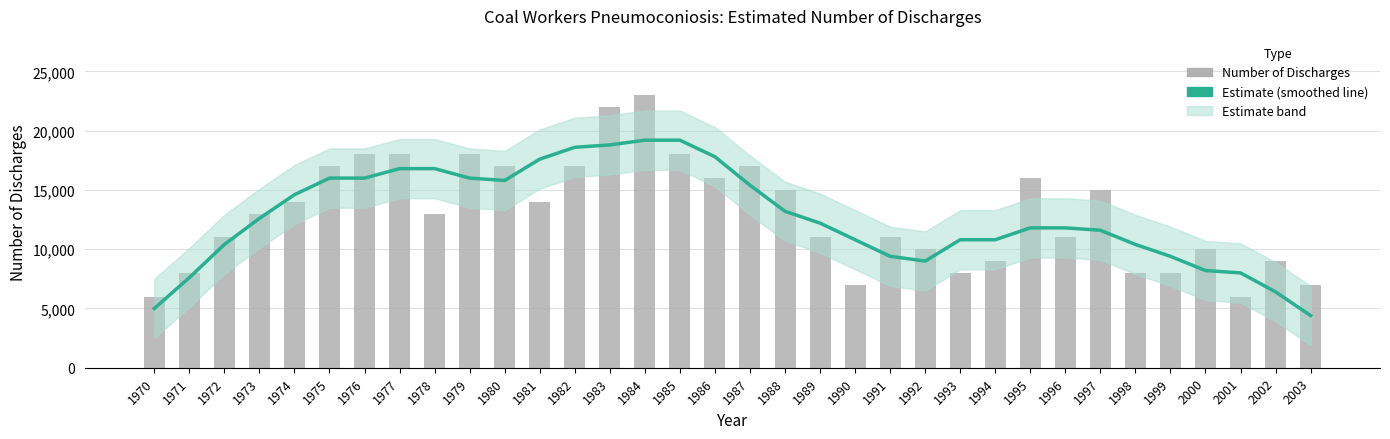

What is the sum of all Number of Discharges values?

441000